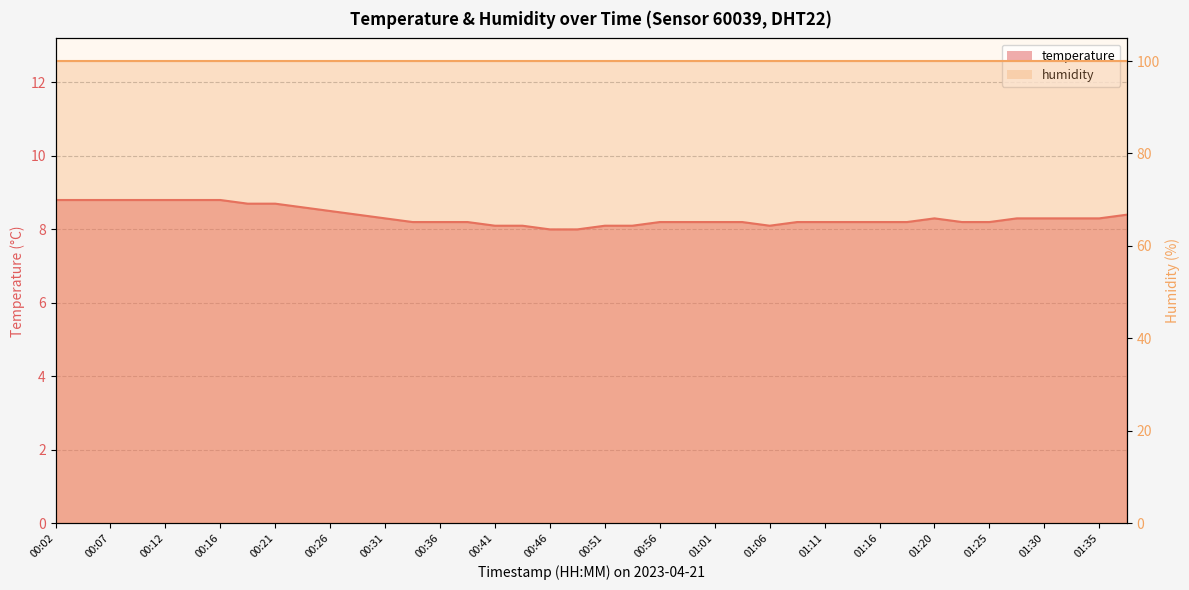

How many values exceed 8?

38